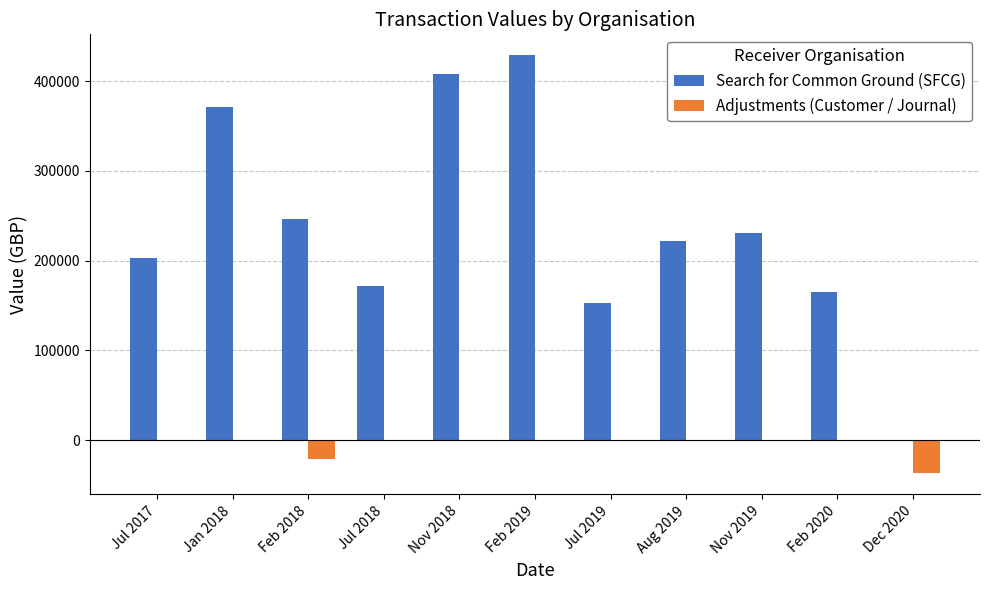

The value of Adjustments (Customer / Journal) at Feb 2020 is 0. True or false?

True